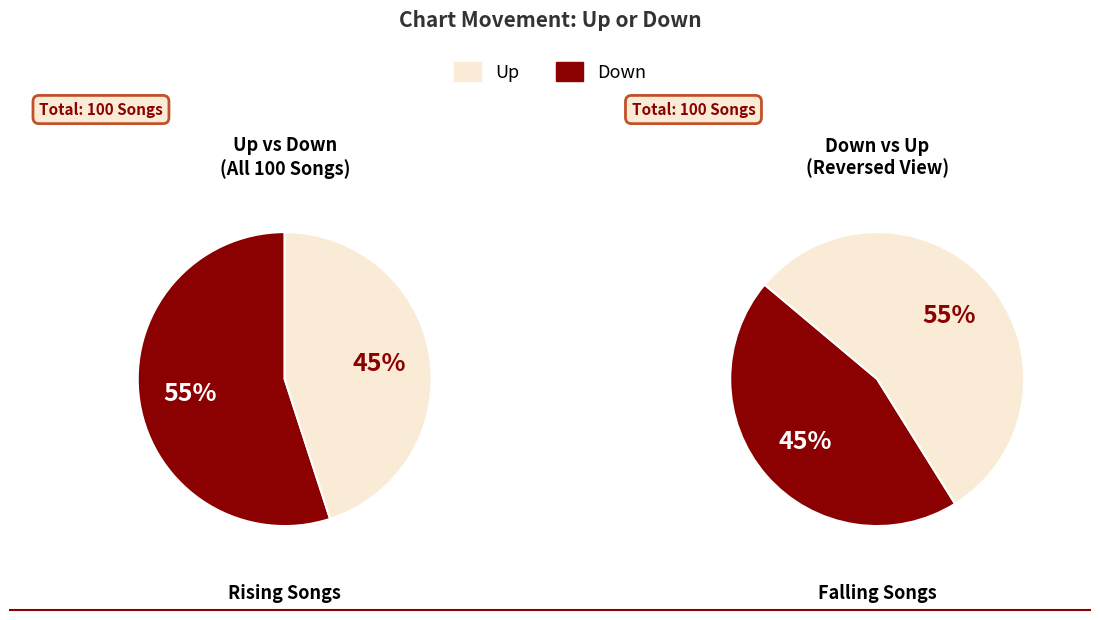

Does down account for over 50% of the chart?

No